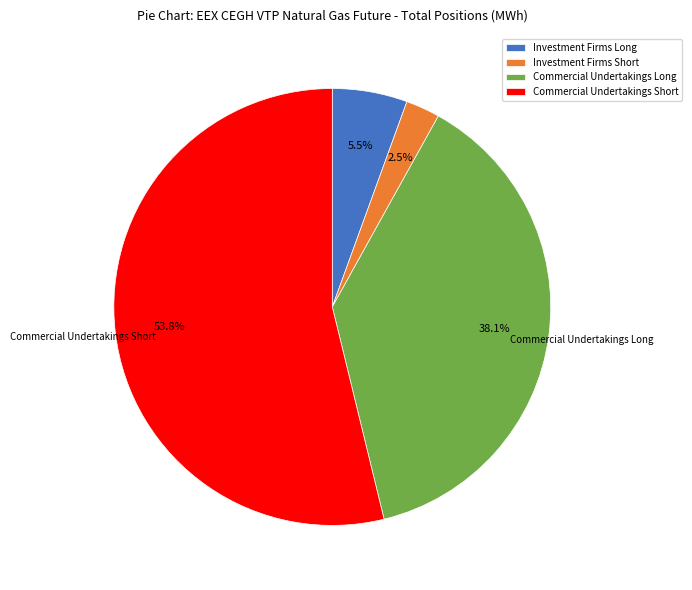

Which category has the biggest portion of the pie?

Commercial Undertakings Short